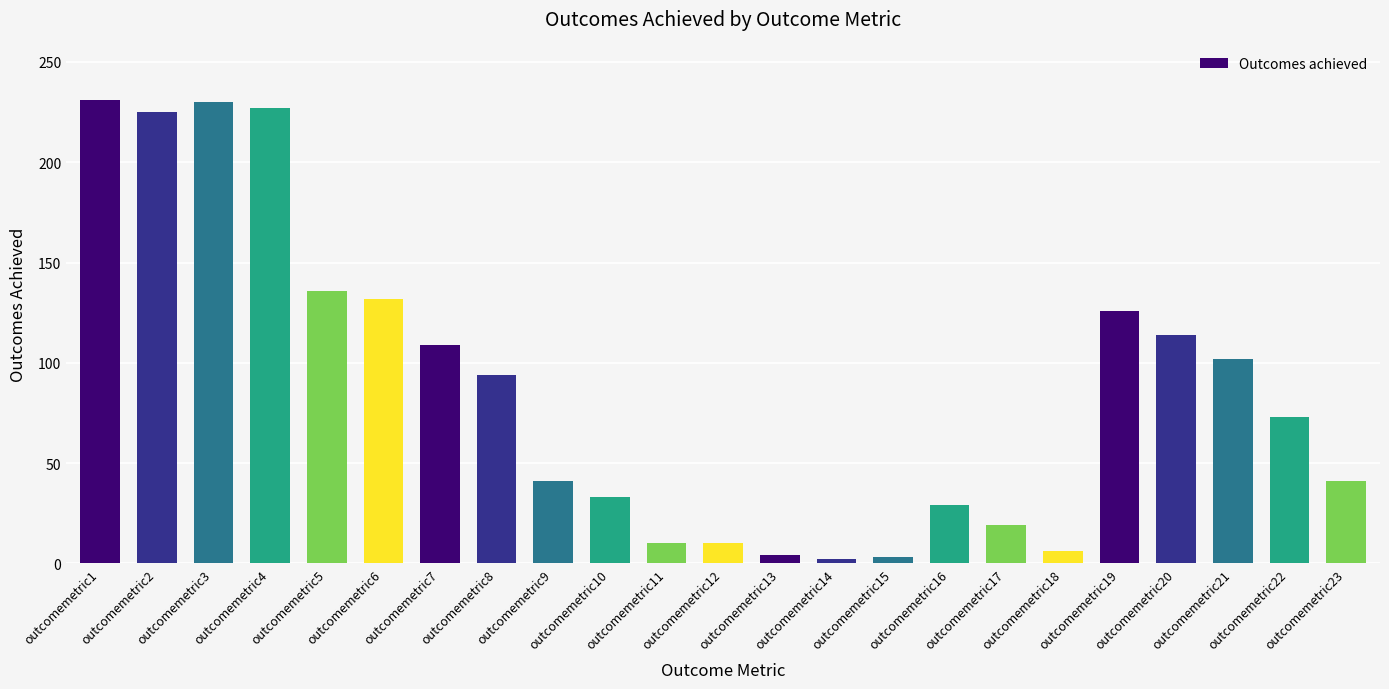

What is the change in value from outcomemetric6 to outcomemetric12?

-122